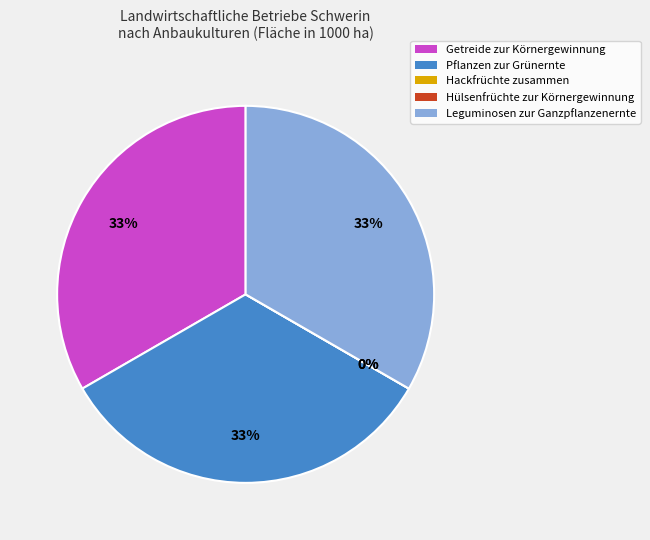

What is the smallest slice in the pie chart?

Hackfrüchte